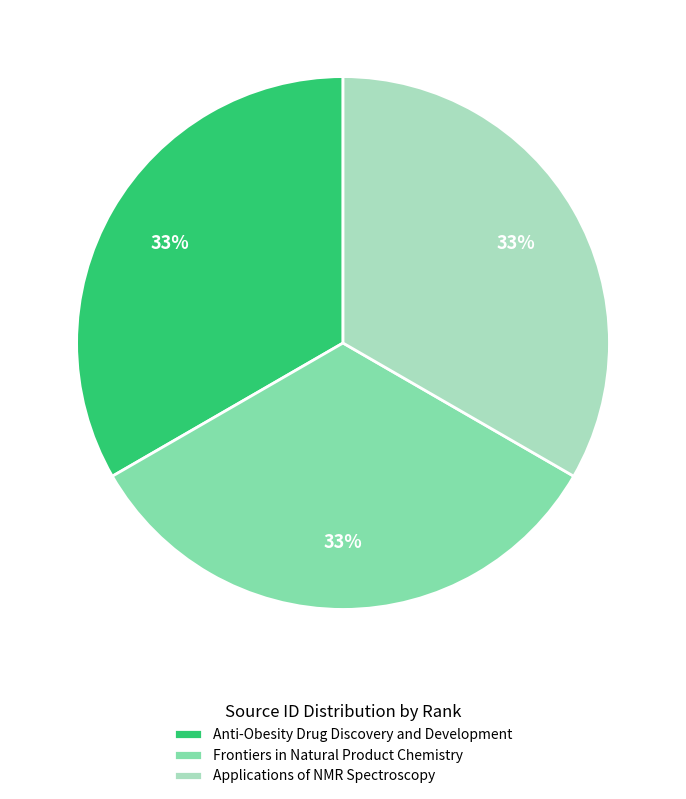

Is the sum of Anti-Obesity Drug Discovery and Development and Applications of NMR Spectroscopy greater than half?

Yes